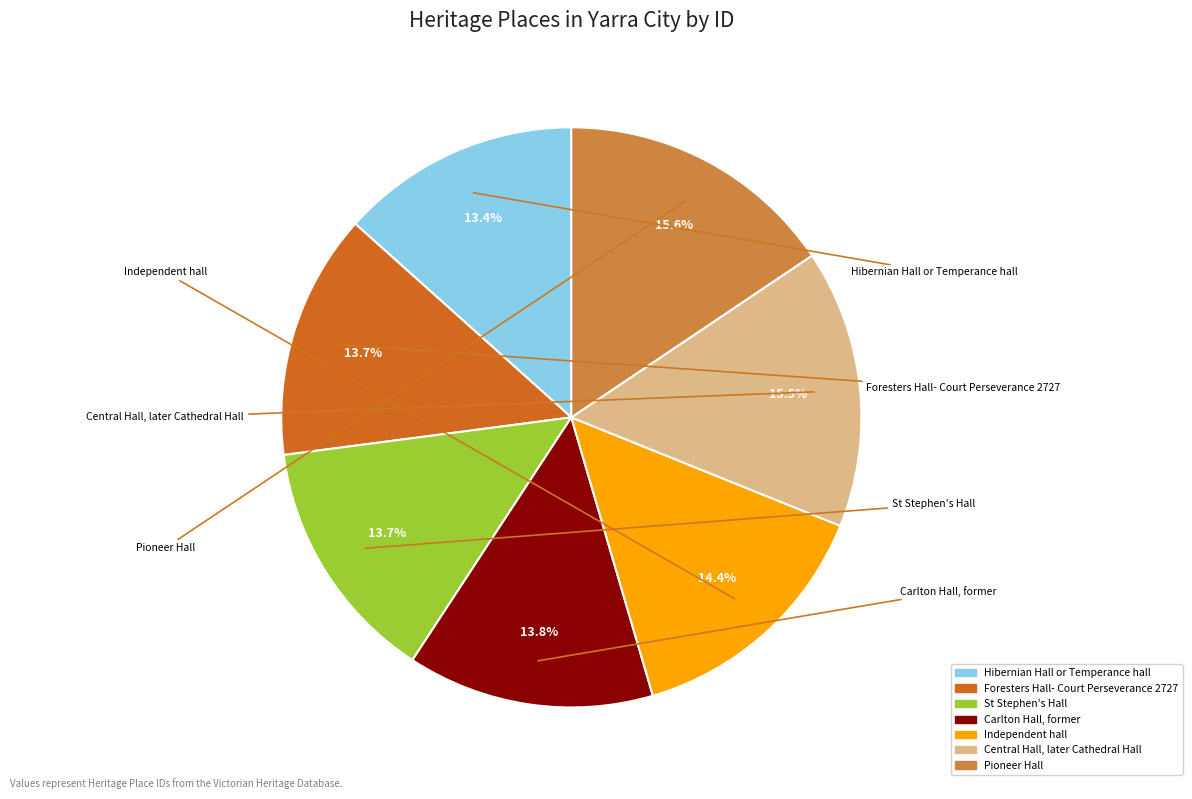

What is the ratio of the value at Pioneer Hall to the value at Central Hall, later Cathedral Hall?

1.0